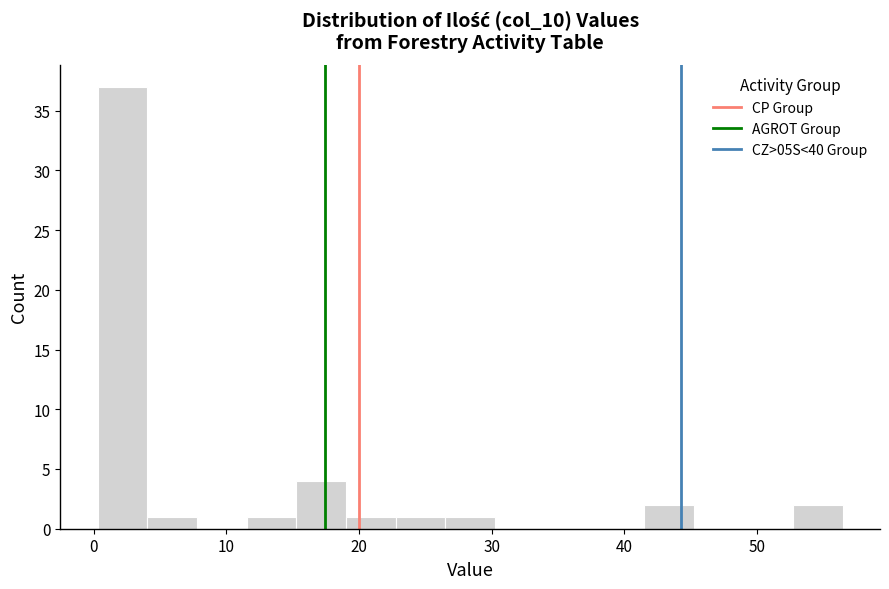

Around what value on the x-axis is the tallest bar? Give the approximate position of its centre, as read against the axis.

2